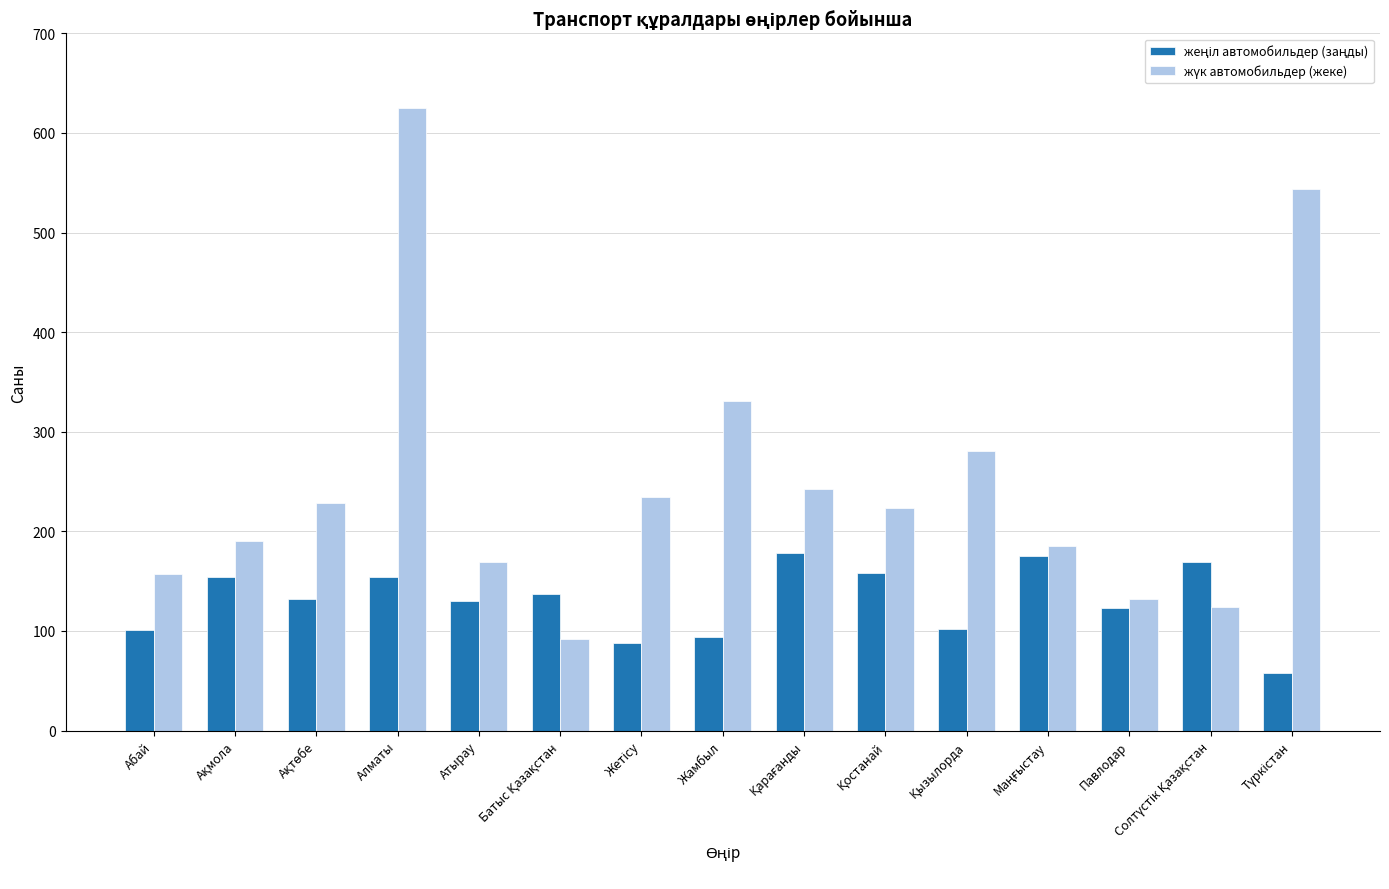

At which category is the sum across all series the highest?

Алматы